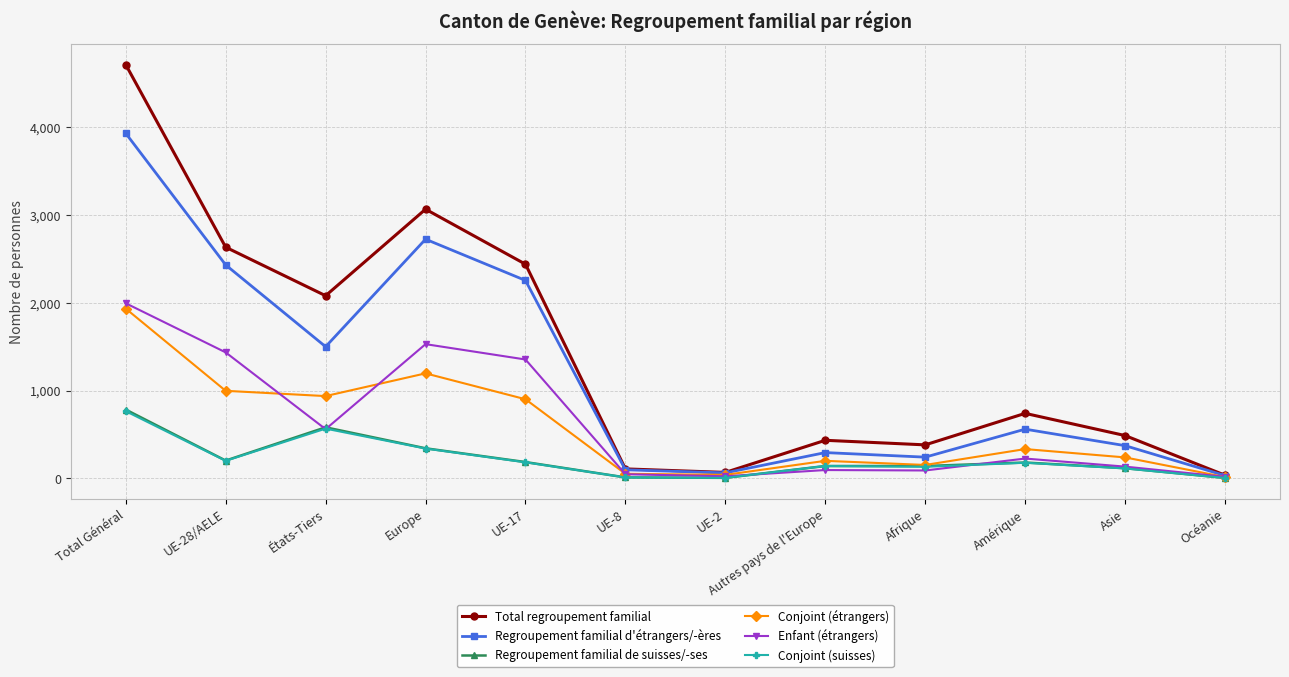

What is the maximum value shown in the chart?

4715